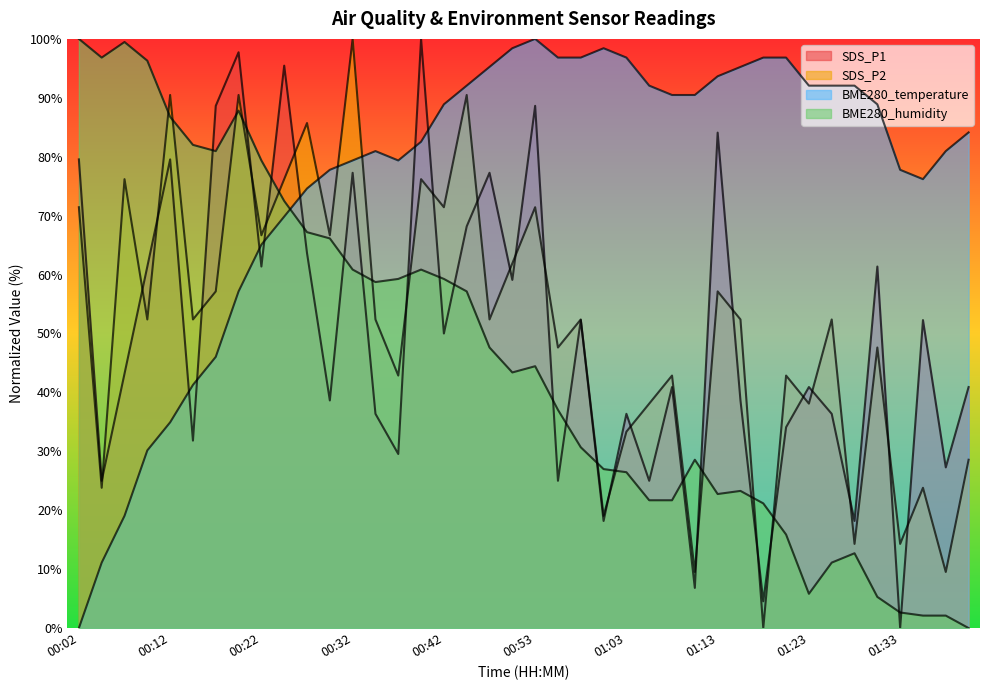

Where do SDS_P2 and SDS_P1 first cross each other?

00:05 and 00:07